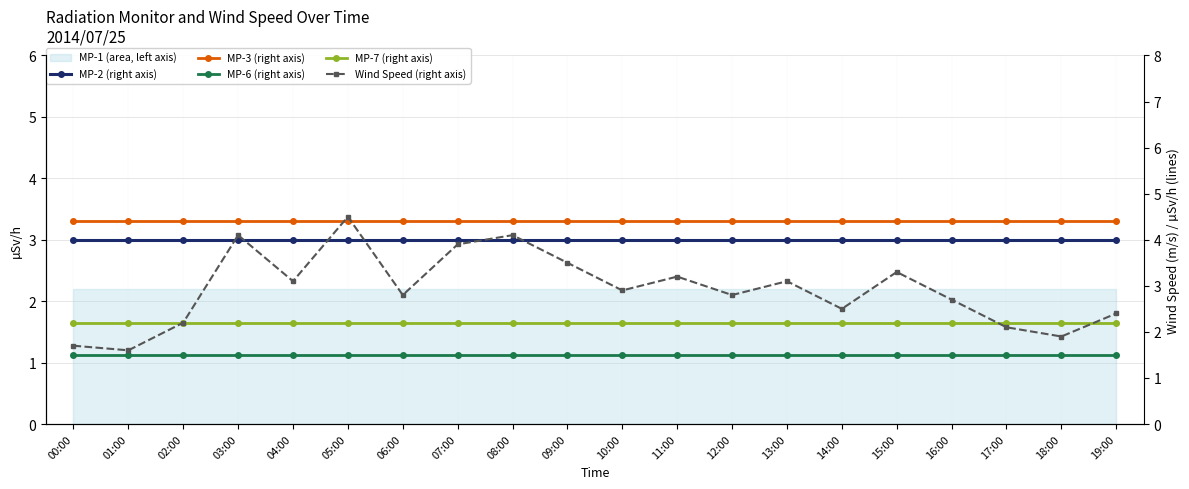

What is the label of the 3rd point from the right?

17:00